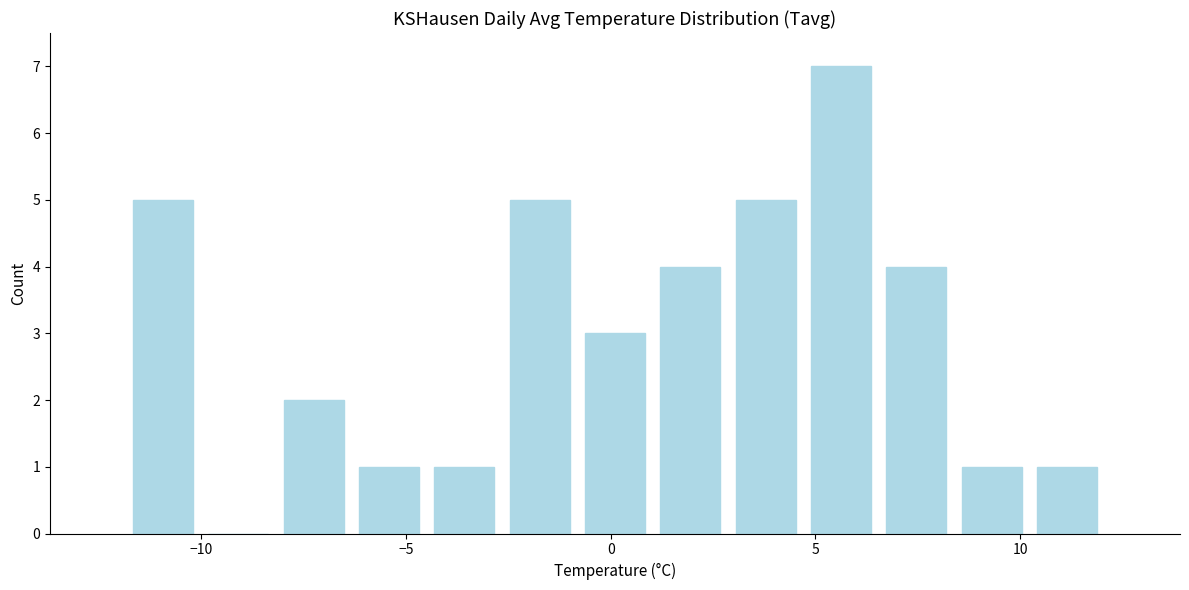

Around what value on the x-axis is the tallest bar? Give the approximate position of its centre, as read against the axis.

5.5